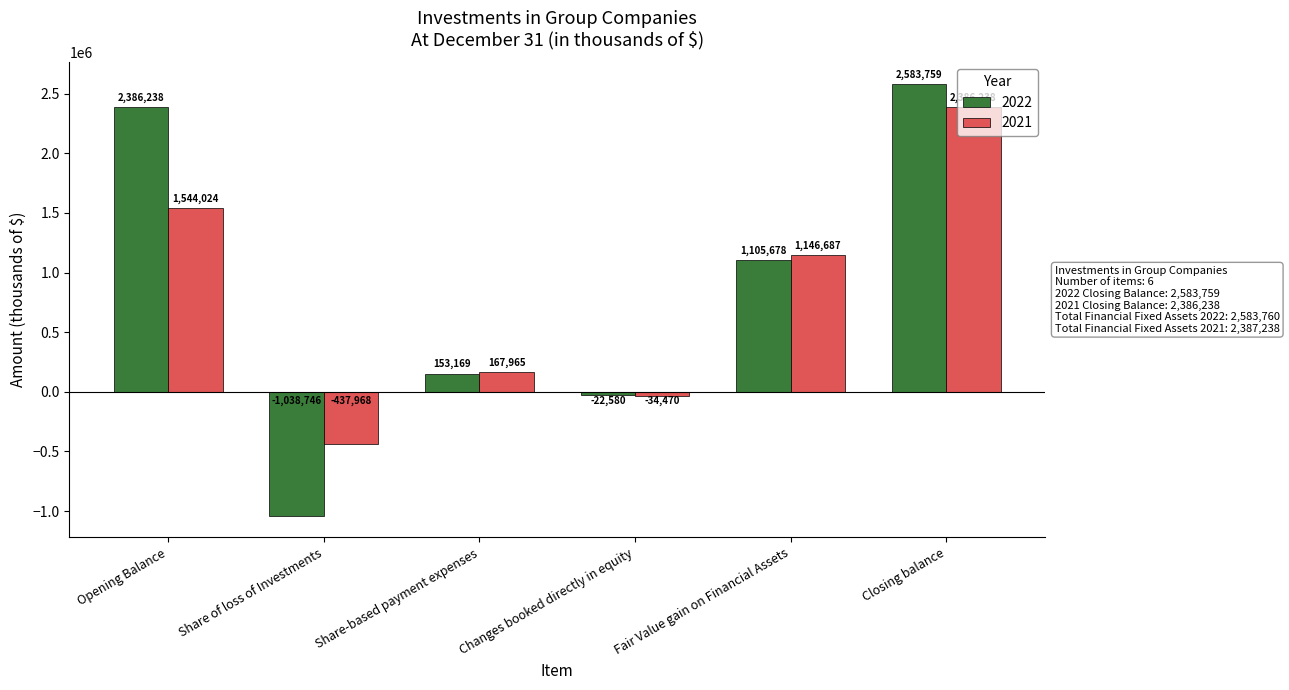

What is the label of the 6th bar from the right?

Opening Balance